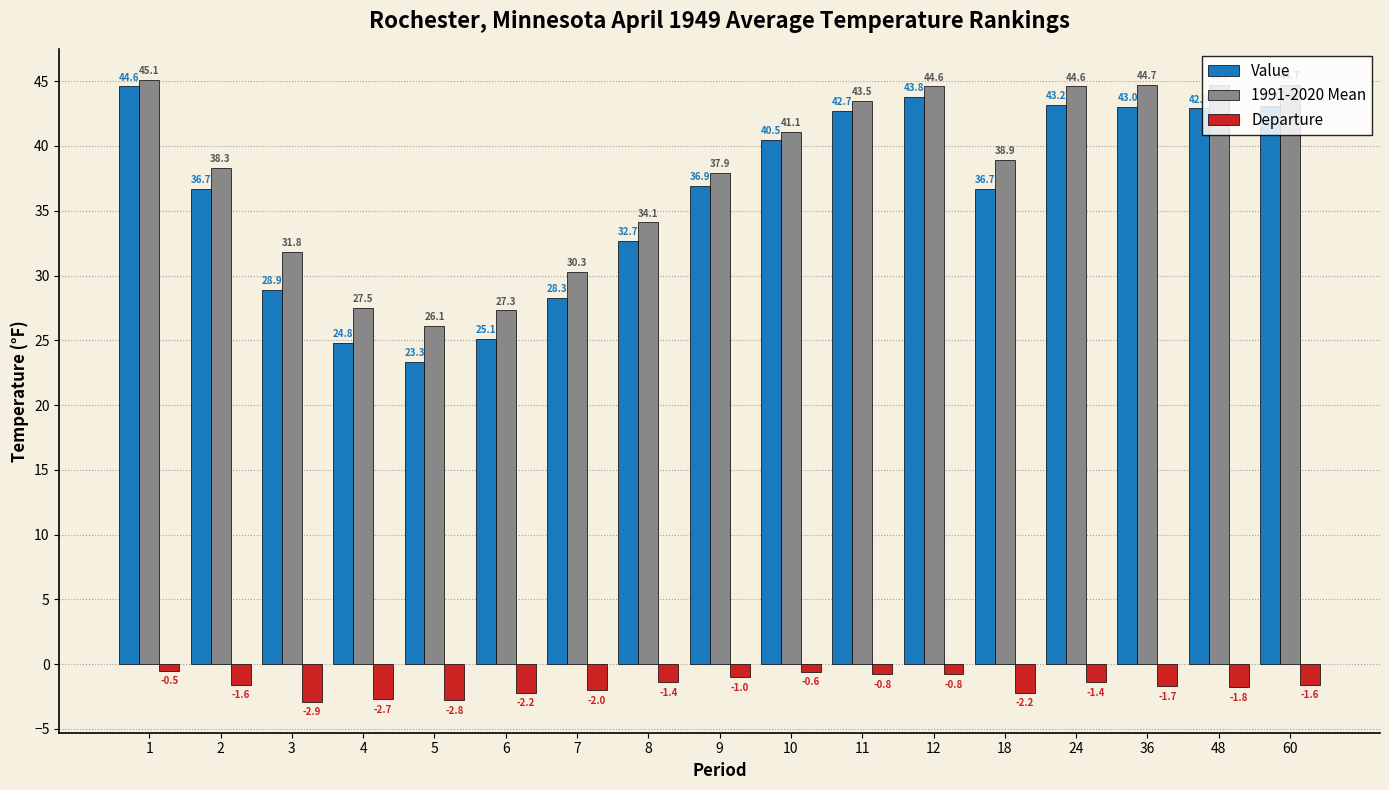

How many bars are there in total?

51